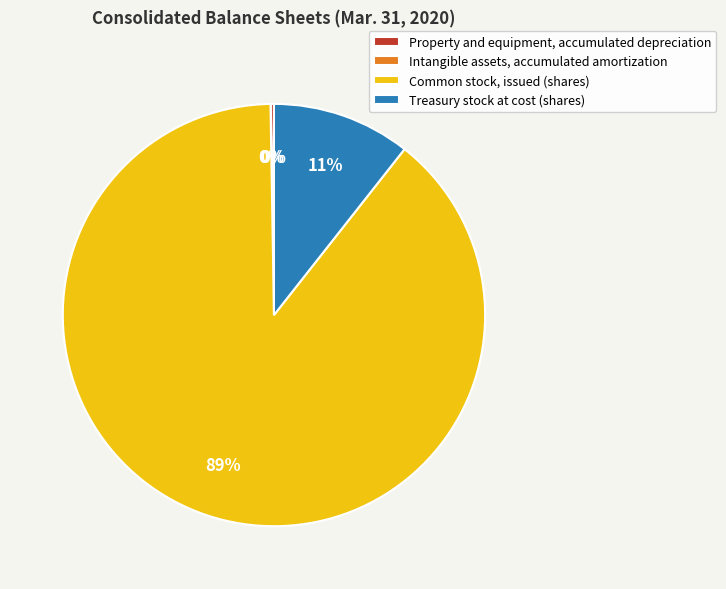

What percentage is the Common stock, issued (shares) slice, to the nearest percent?

89%